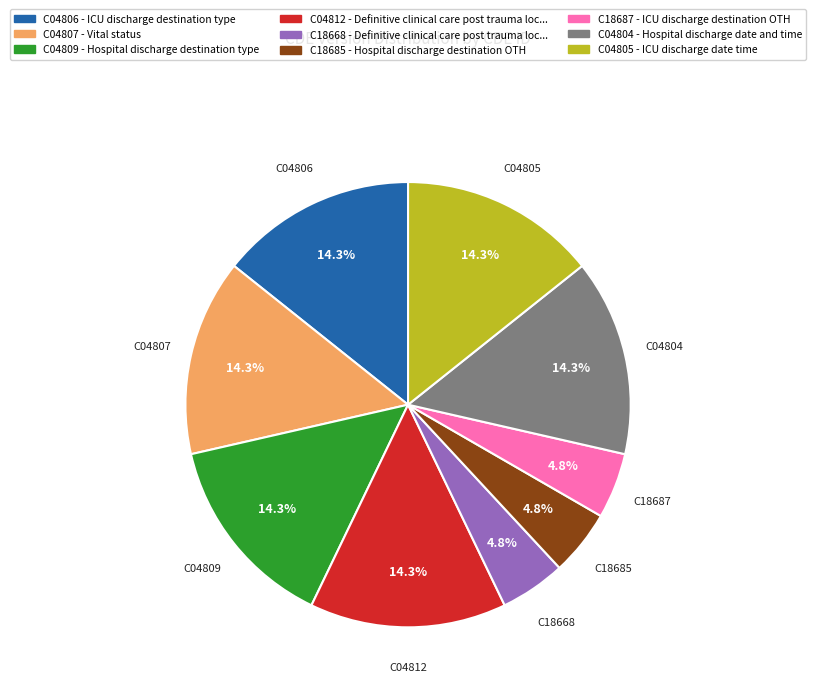

Does C18668 represent more than half of the total?

No